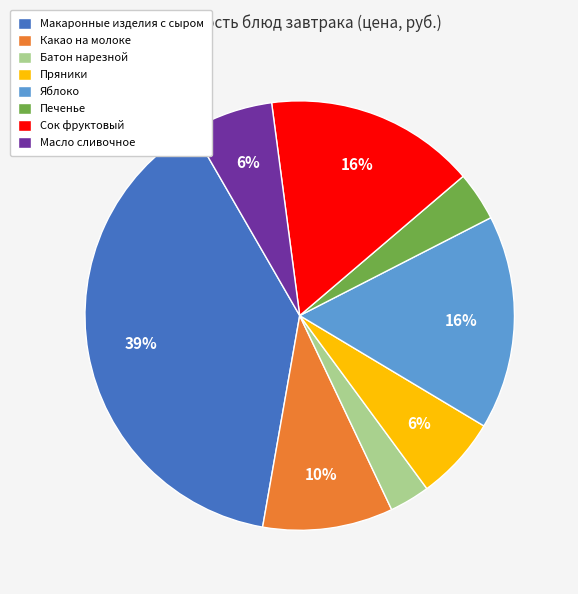

To the nearest percent, what portion does Печенье represent?

4%